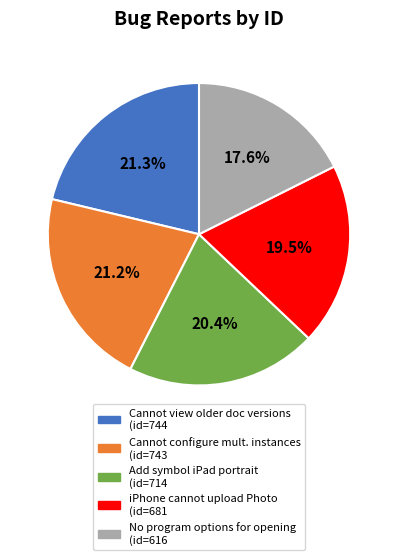

Does any single category account for the majority?

No